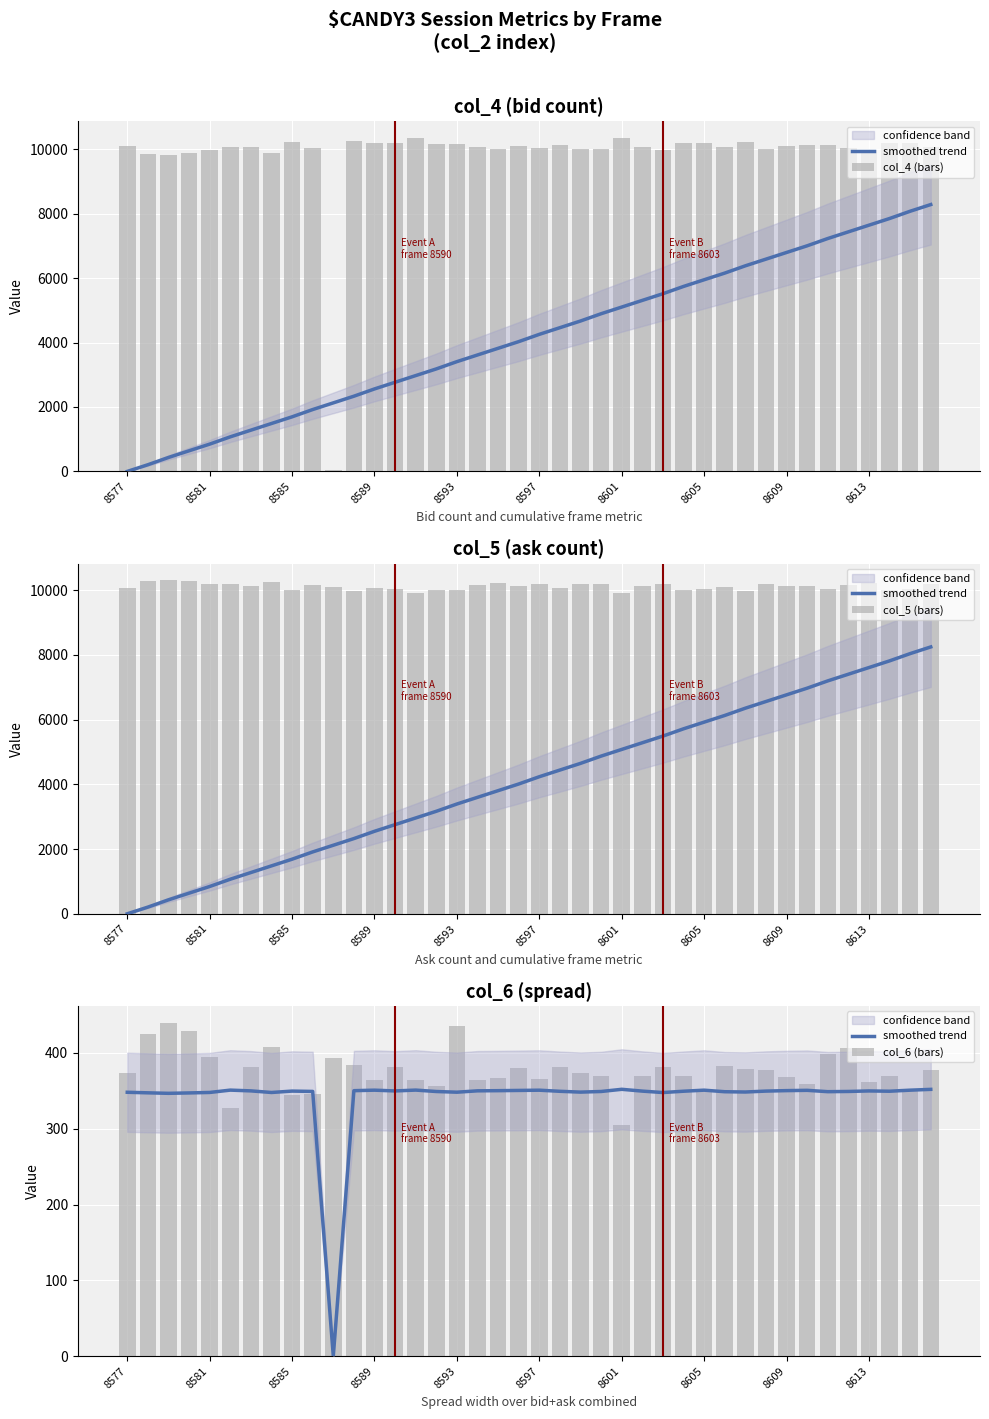

What is the sum of the col_5 (bars) values at 38 and 32?

20188.0